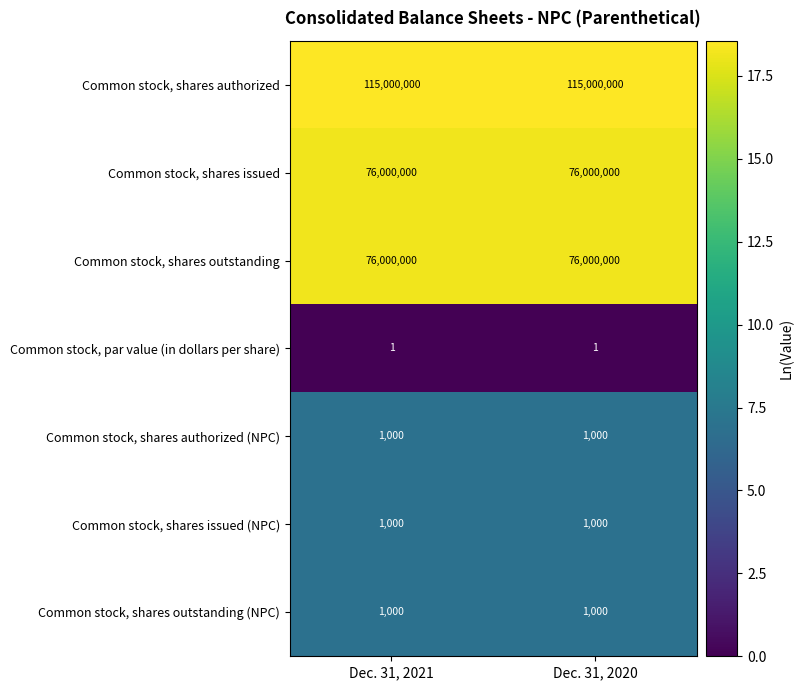

Reading left to right, extract all data points from this chart.

Common stock, shares authorized: 115000000	115000000
Common stock, shares issued: 76000000	76000000
Common stock, shares outstanding: 76000000	76000000
Common stock, par value (in dollars per share): 1	1
Common stock, shares authorized (NPC): 1000	1000
Common stock, shares issued (NPC): 1000	1000
Common stock, shares outstanding (NPC): 1000	1000